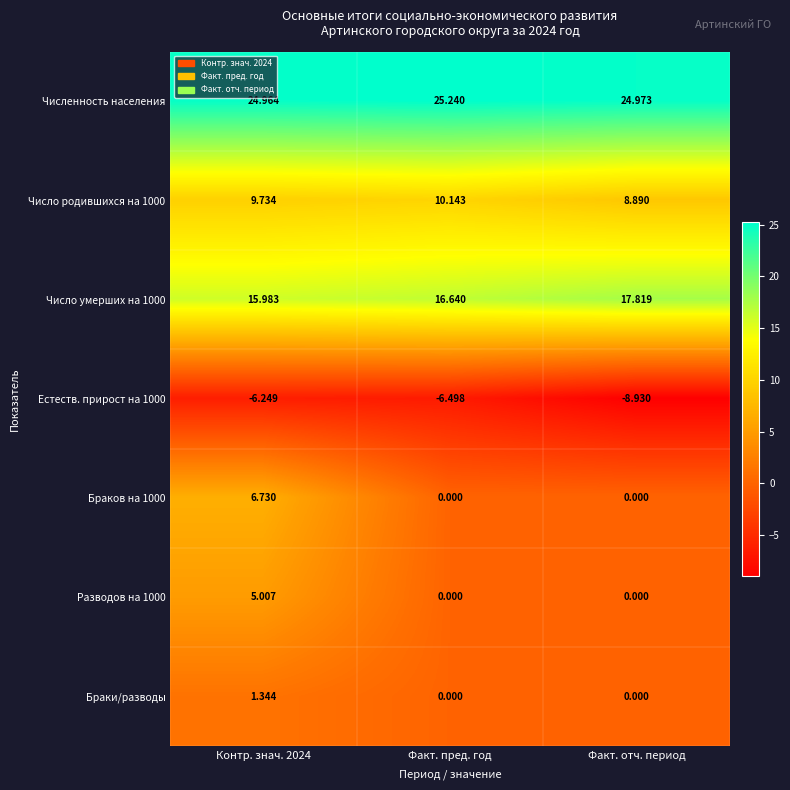

Which category has the lowest value across all series?

Факт. отч. период